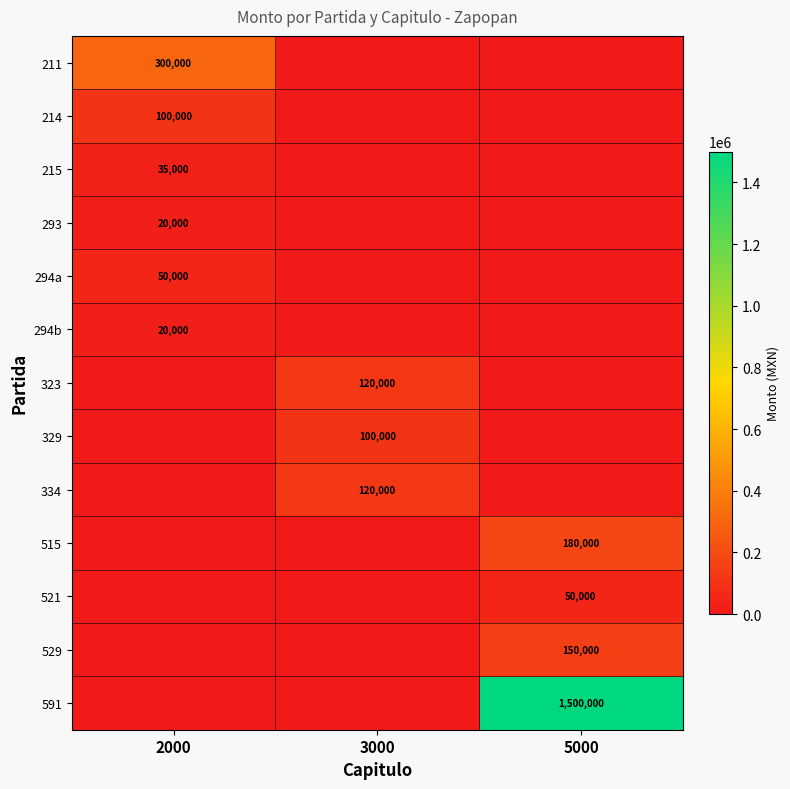

True or false: 294a has a value of 50000 at 2000.

True